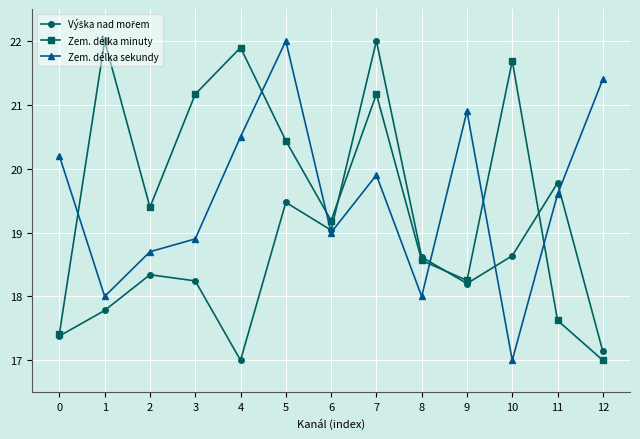

What is the total value across all series at 5?

61.9